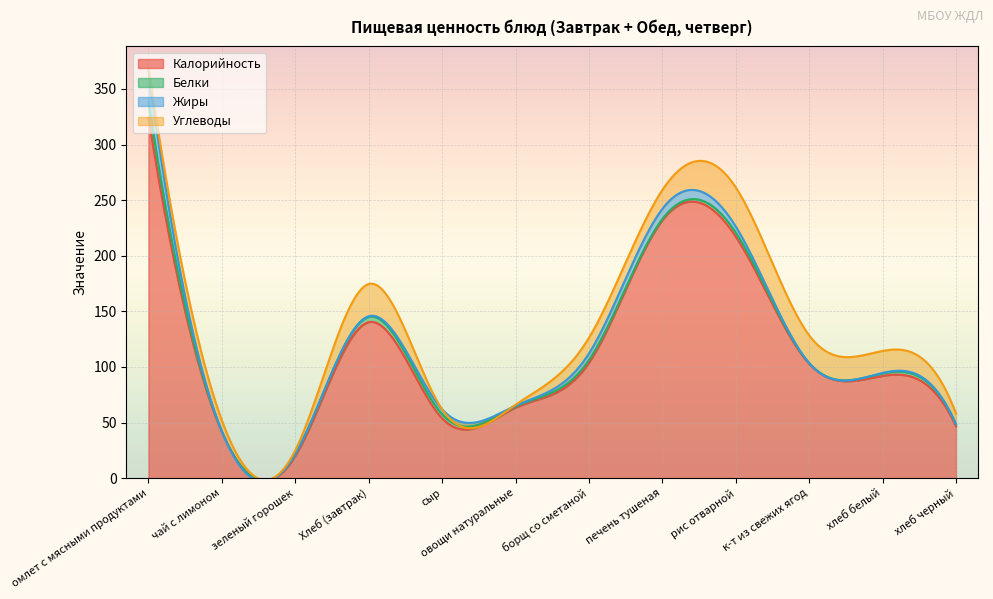

Reading left to right, extract all data points from this chart.

Калорийность: 324.0	41.6	20.1	140.3	53.8	63.4	103.8	231.9	217.2	102.9	92.0	46.8
Белки: 14.6	0.5	1.6	4.7	3.8	1.1	2.5	1.1	3.7	0.5	2.2	1.6
Жиры: 28.4	0.0	0.1	0.6	4.4	0.7	5.9	9.1	5.4	0.2	0.4	0.2
Углеводы: 2.5	9.9	3.2	29.0	0.0	0.8	14.1	17.0	35.2	24.8	19.8	9.7